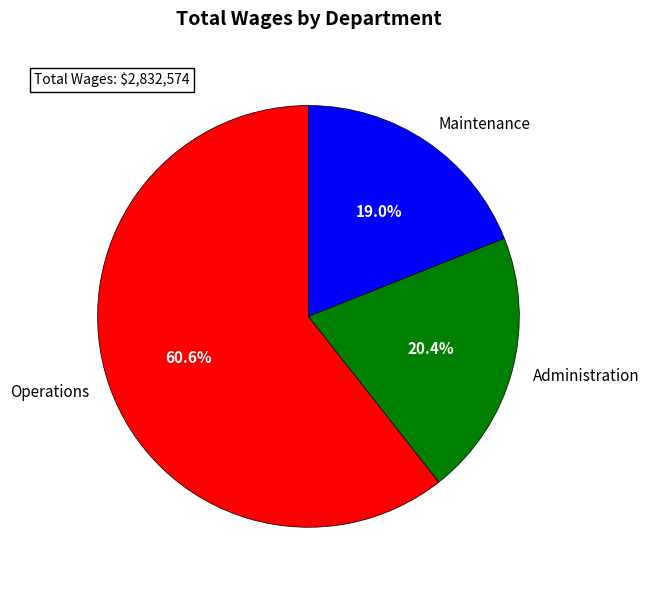

Between Operations and Maintenance, which is larger?

Operations